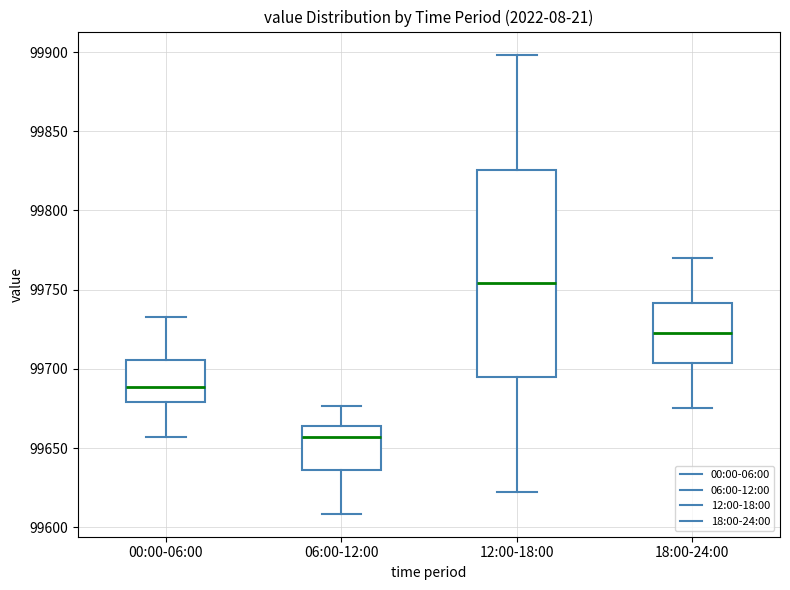

Where does the median line of the box for 06:00-12:00 sit on the y-axis? The values are not printed on the chart, so give them approximately, as read against the axis.

99655